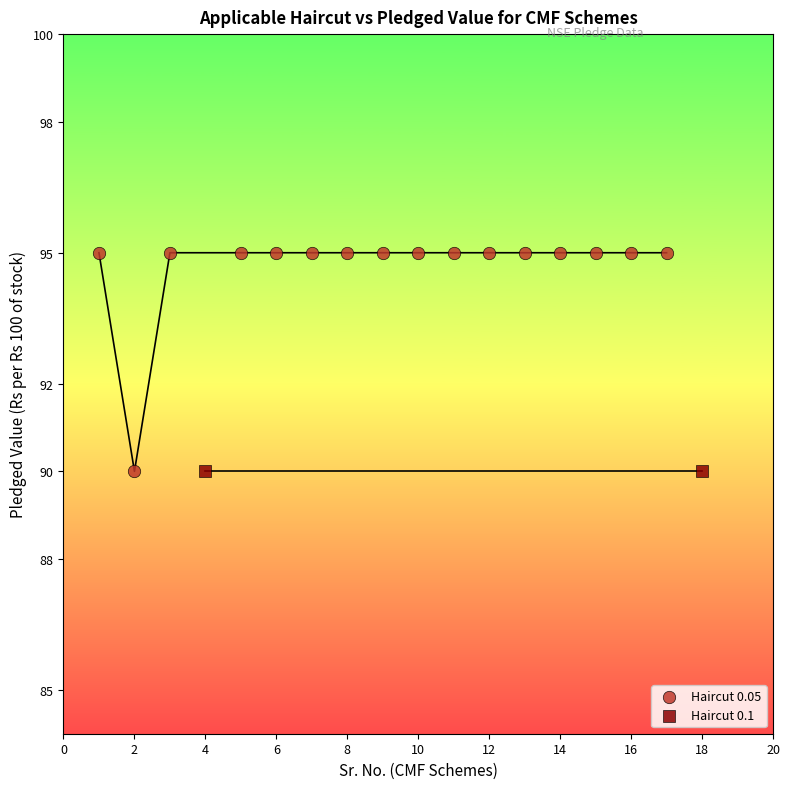

What are all the series names shown in the legend?

Haircut 0.05, Haircut 0.1